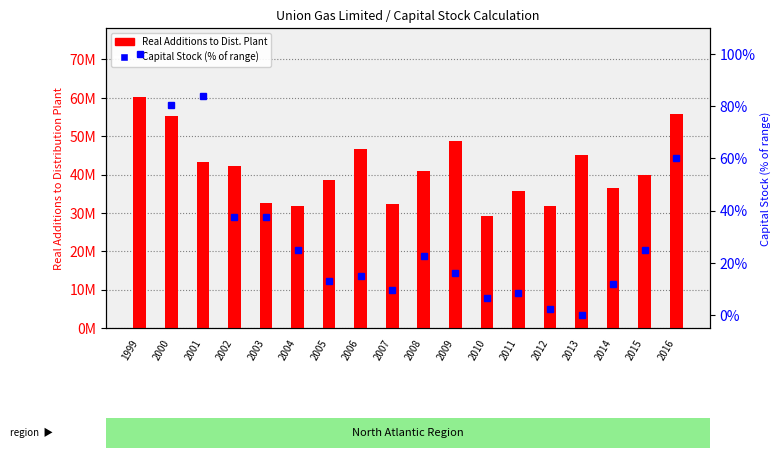

What is the value of the Real Additions to Dist. Plant bar at the 7th from the left?

38514736.8